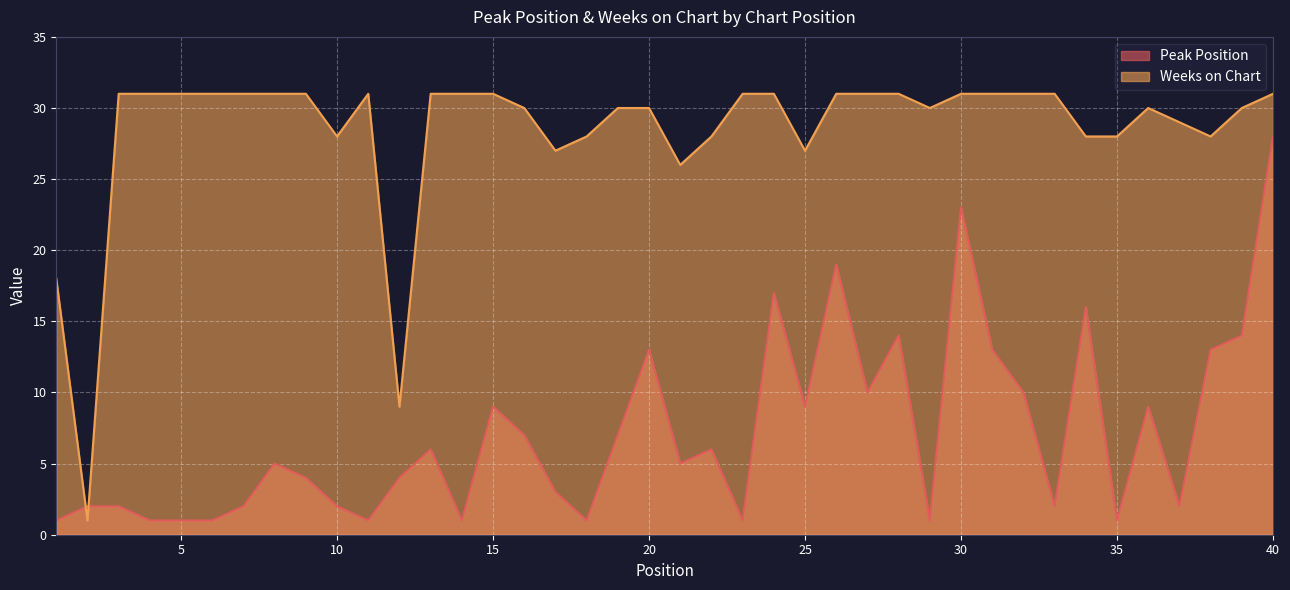

What is the value of the Peak Position point at the 26th from the left?

19